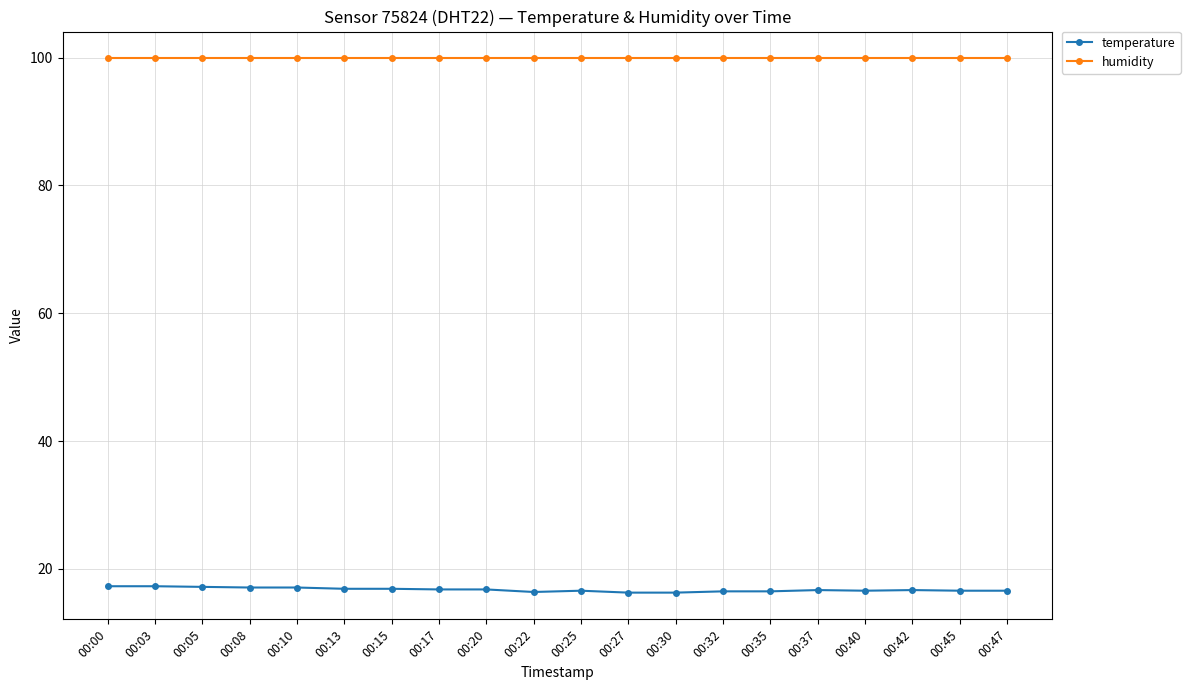

True or false: temperature and humidity cross at least once.

False